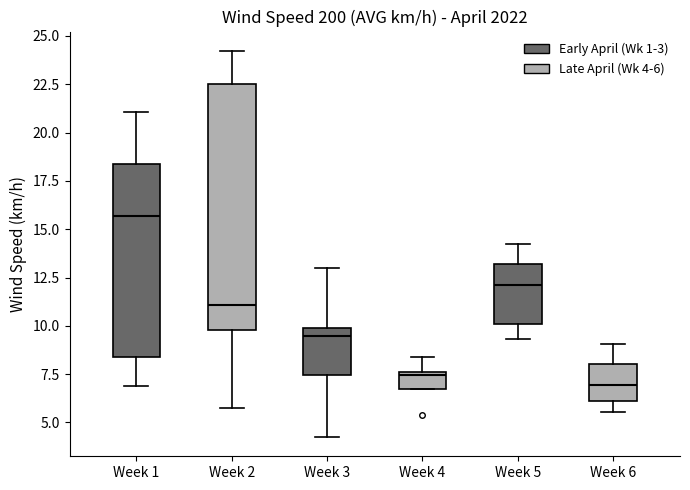

Reading left to right, transcribe this box plot: for each box, give where its median line is, the range the box spans, and where its two whiskers end, as read against the y-axis. The values are not printed on the chart, so give them approximately, as read against the axis.

Week 1: median 15.5, box 8.5 to 18.5, whiskers 7.0 to 21.0
Week 2: median 11.0, box 10.0 to 22.5, whiskers 6.0 to 24.0
Week 3: median 9.5, box 7.5 to 10.0, whiskers 4.5 to 13.0
Week 4: median 7.5, box 7.0 to 7.5, whiskers 7.0 to 8.5
Week 5: median 12.0, box 10.0 to 13.0, whiskers 9.5 to 14.0
Week 6: median 7.0, box 6.0 to 8.0, whiskers 5.5 to 9.0